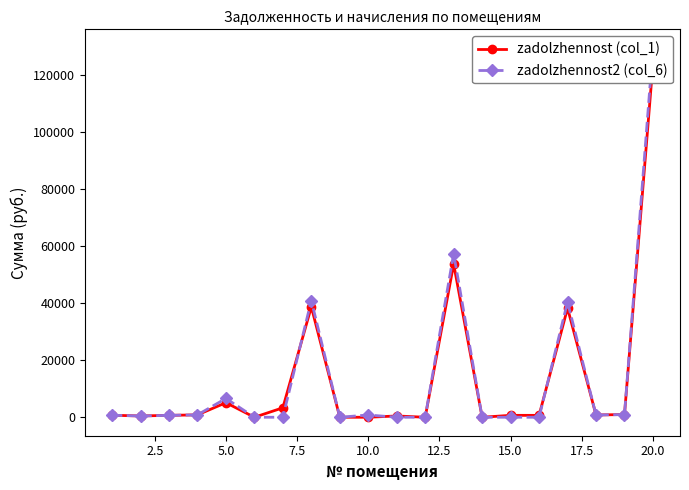

What is the difference between the maximum and minimum values in the zadolzhennost (col_1) series?

123980.5